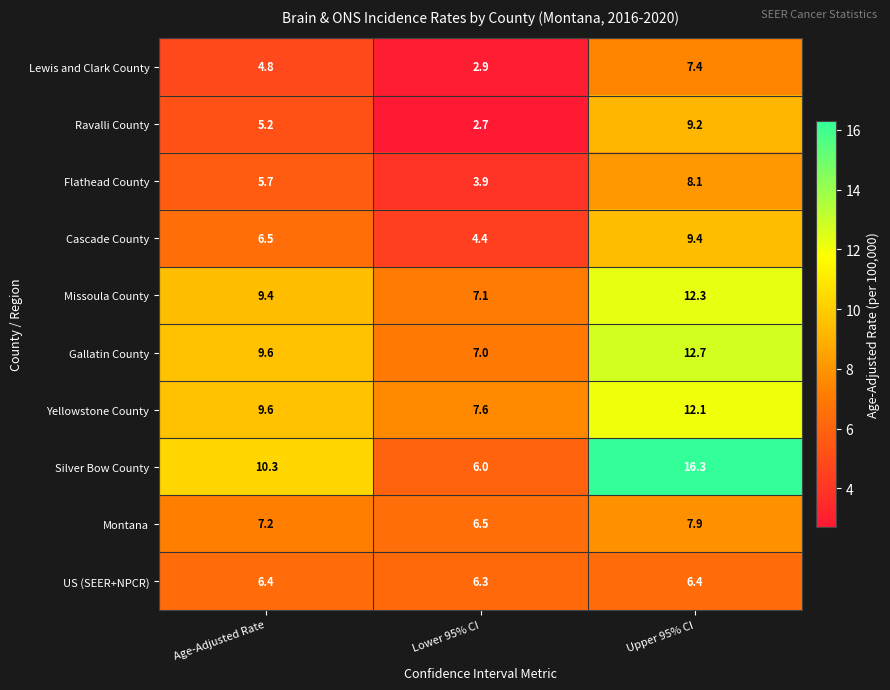

What is the difference between the maximum and minimum values in the Montana series?

1.4